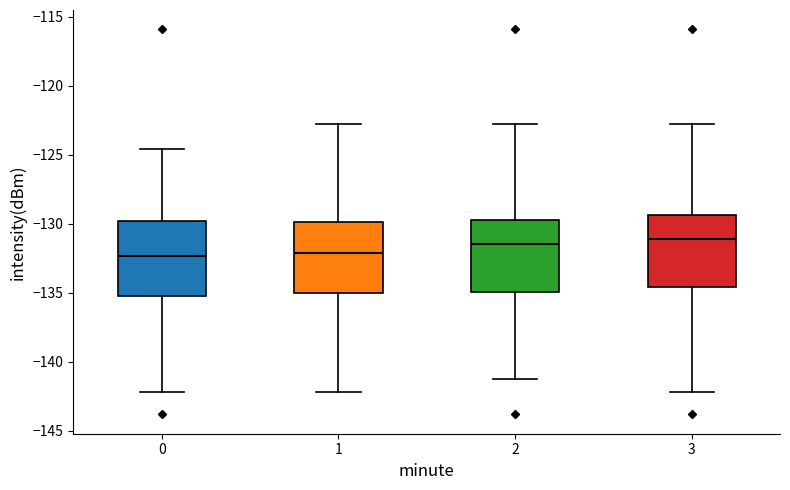

Reading left to right, transcribe this box plot: for each box, give where its median line is, the range the box spans, and where its two whiskers end, as read against the y-axis. The values are not printed on the chart, so give them approximately, as read against the axis.

0: median -132.5, box -135.5 to -130.0, whiskers -142.0 to -124.5
1: median -132.0, box -135.0 to -130.0, whiskers -142.0 to -123.0
2: median -131.5, box -135.0 to -129.5, whiskers -141.5 to -123.0
3: median -131.0, box -134.5 to -129.5, whiskers -142.0 to -123.0